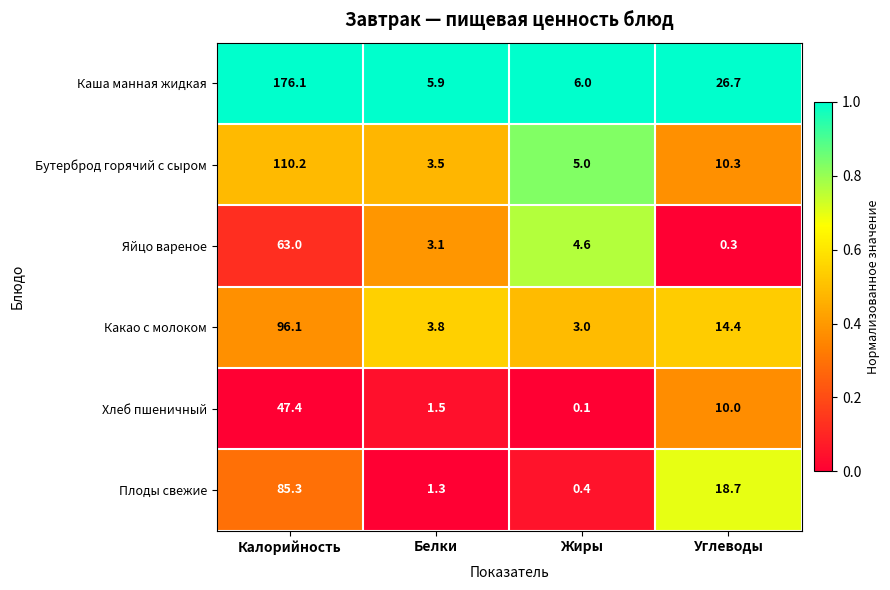

Count the number of data series in this chart.

6